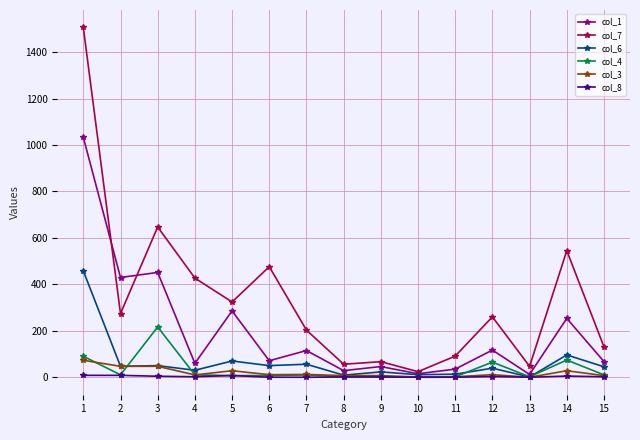

Between 1 and 2, which series saw the biggest shift?

col_7